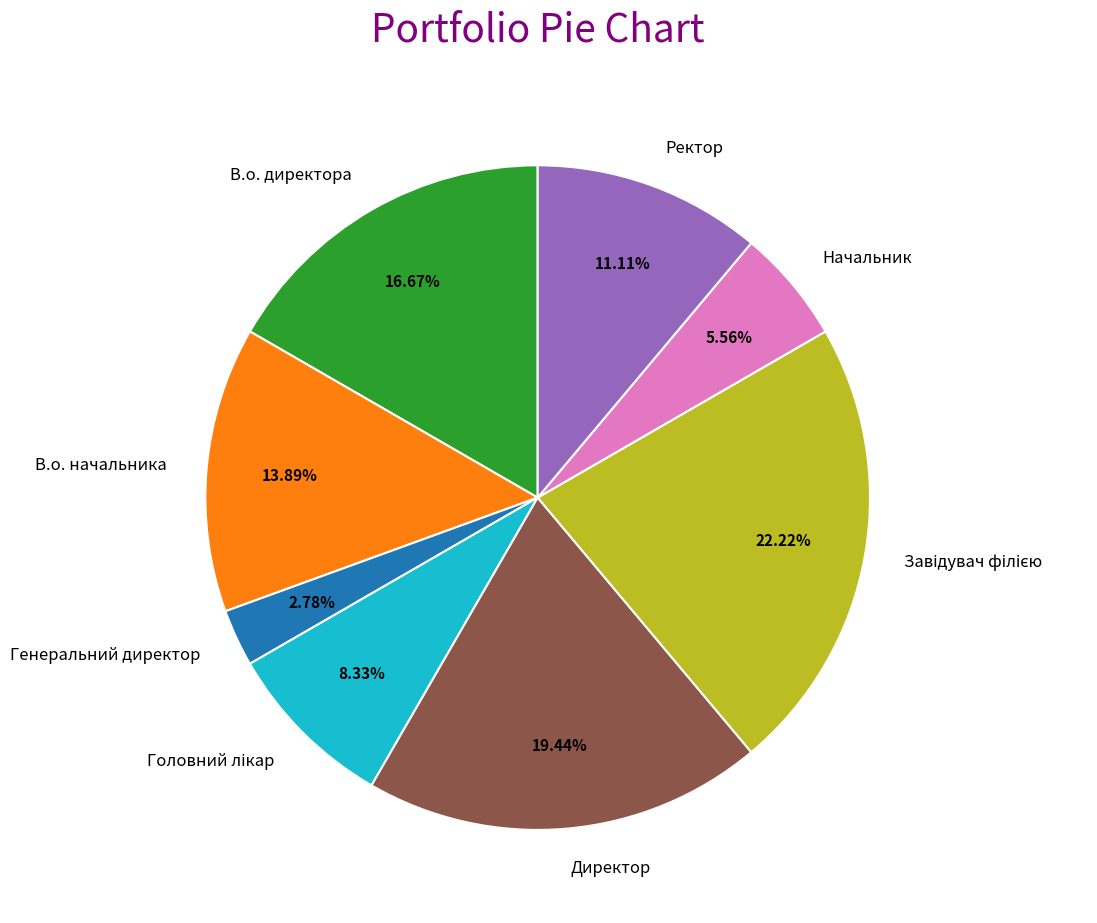

Is there any slice that represents more than half of the pie?

No